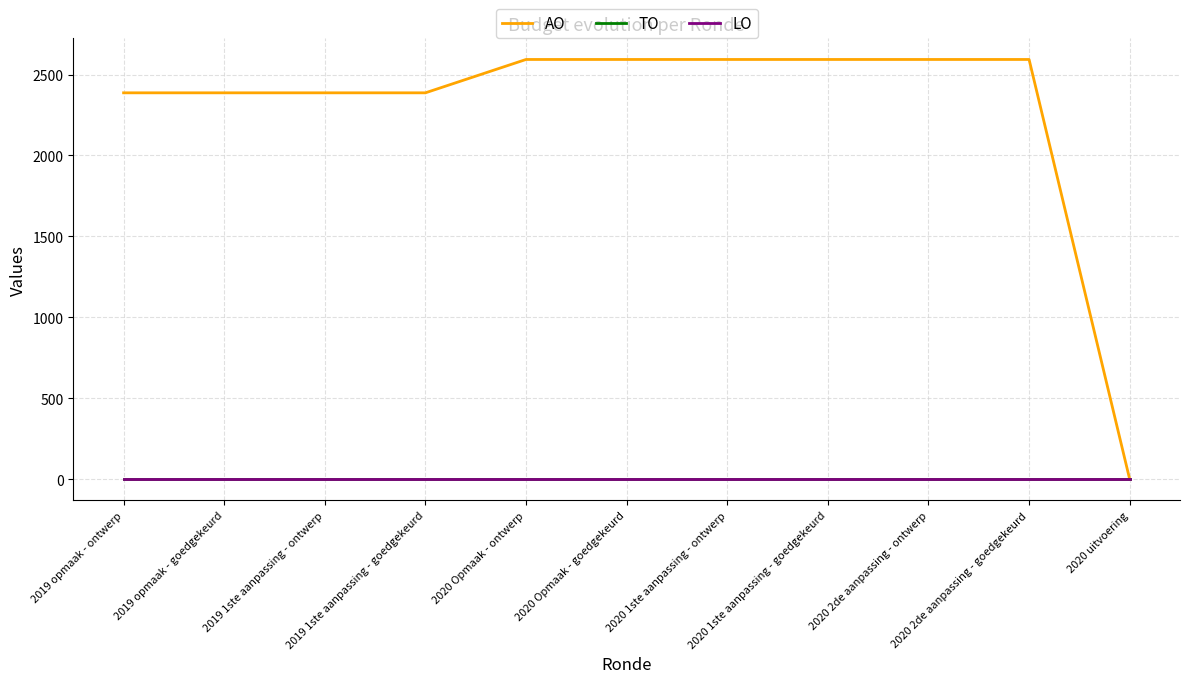

The LO series shows 0 at 2020 uitvoering. True or false?

True